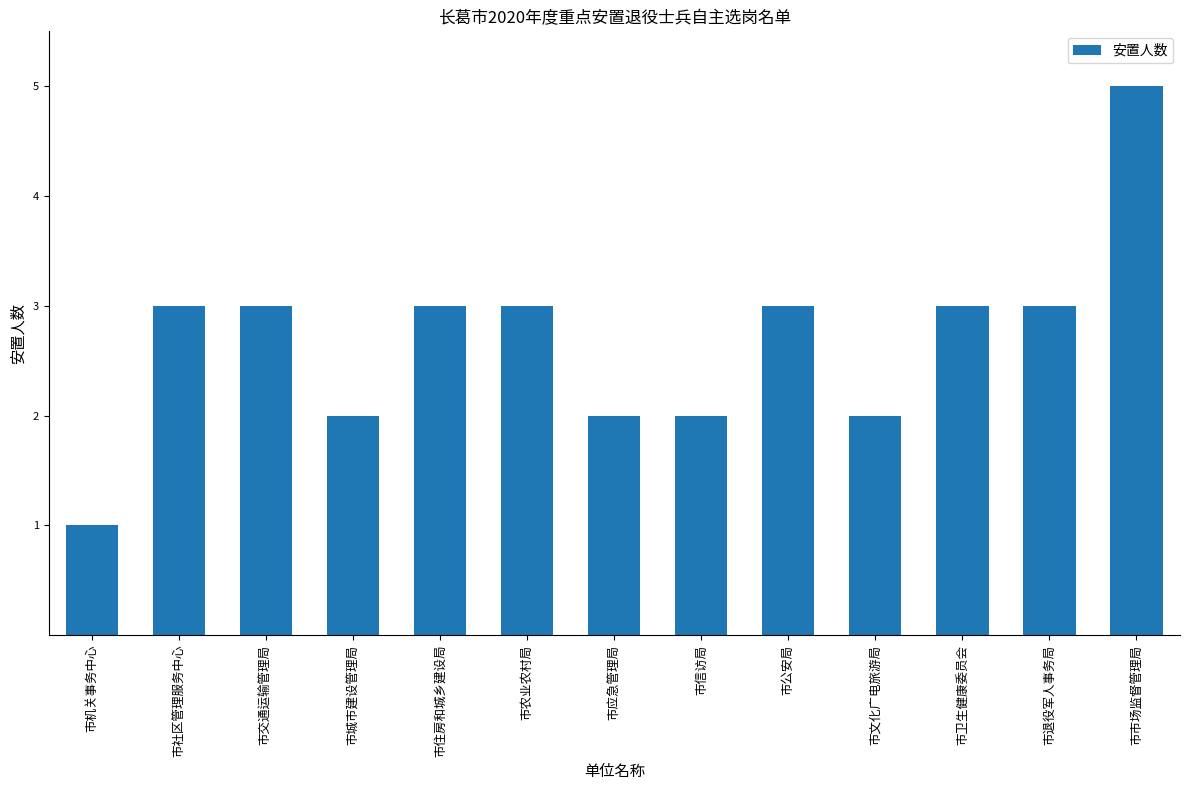

Between 市城市建设管理局 and 市农业农村局, which is larger?

市农业农村局